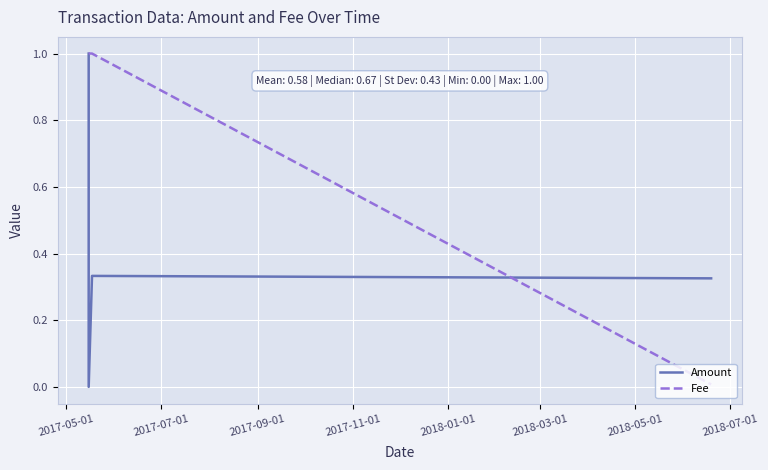

Which series has the largest total across all categories?

Fee